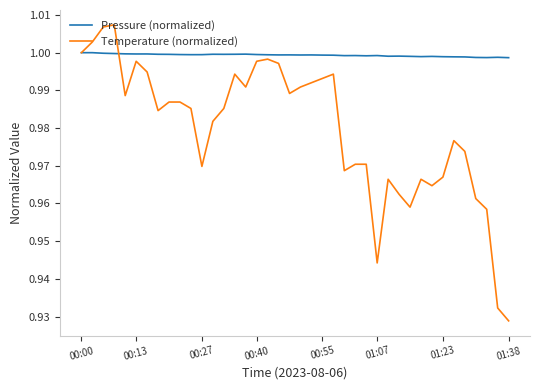

Which series has the largest total across all categories?

Pressure (normalized)